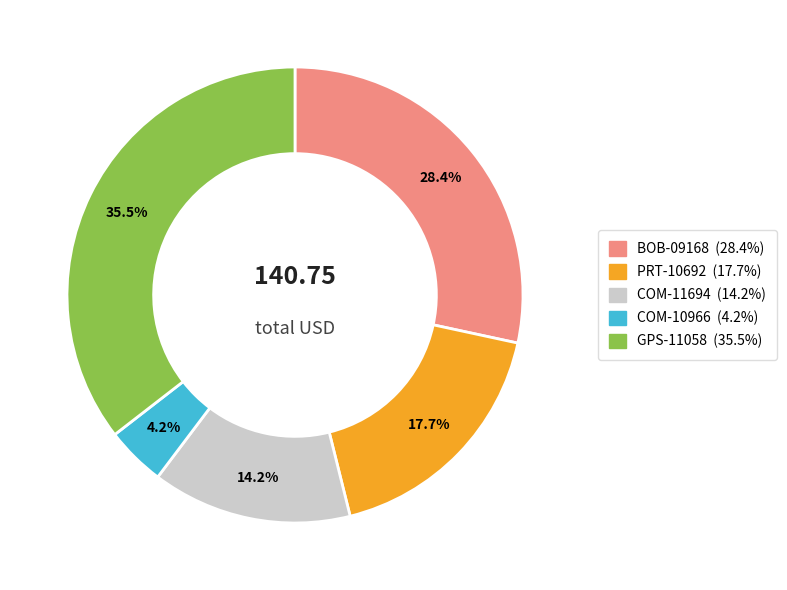

Does any single category account for the majority?

No